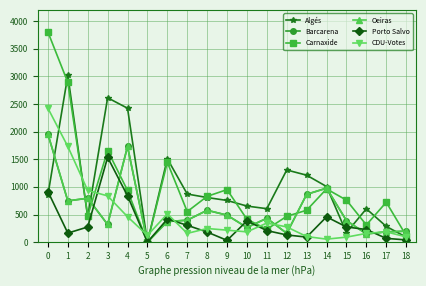

Is this an area chart (filled region under the line)?

No